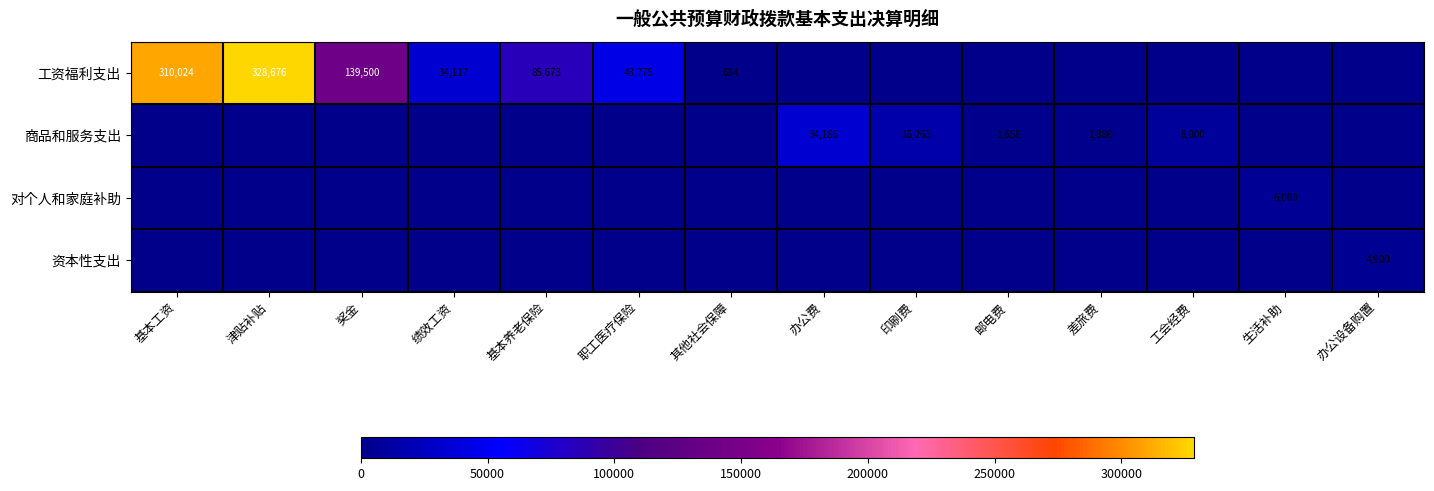

The 工资福利支出 series shows 545351 at 基本工资. True or false?

False